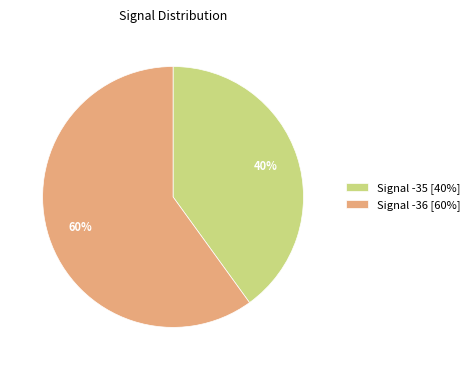

Rank the categories by value from lowest to highest.

Signal -35 [40%], Signal -36 [60%]